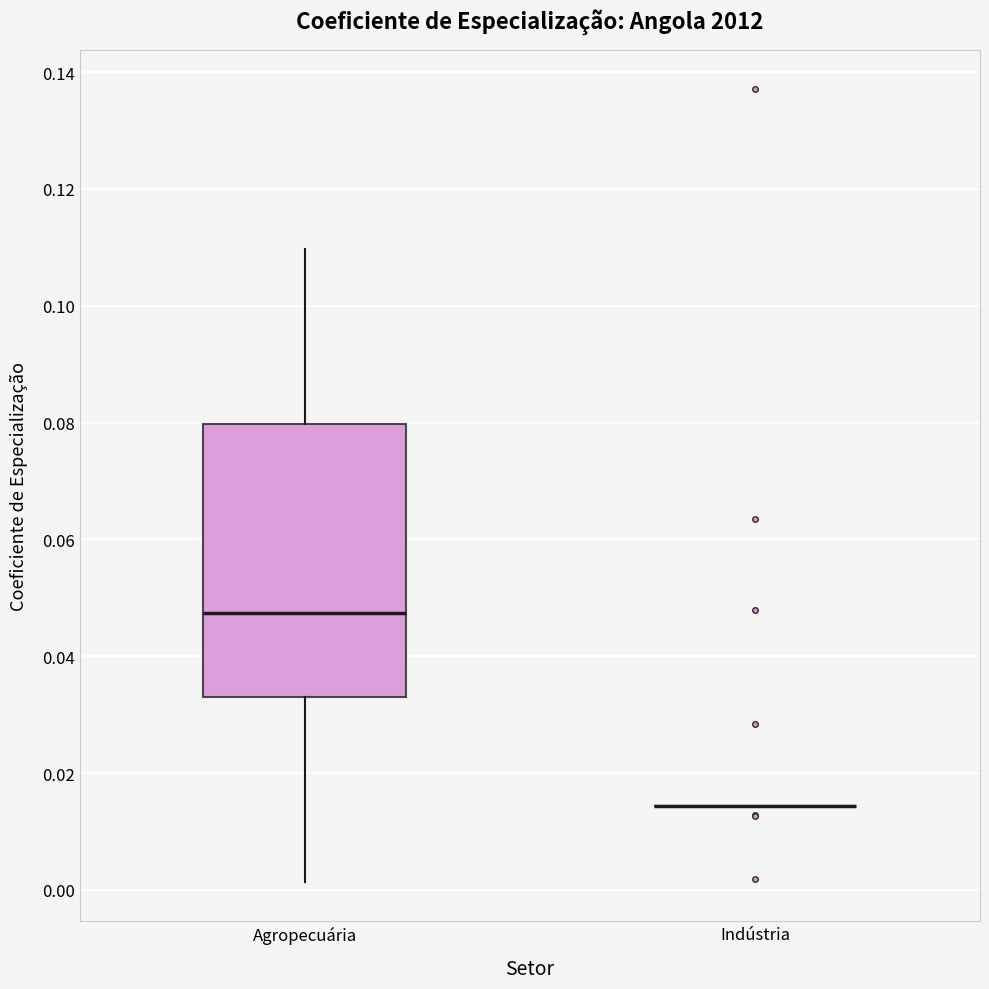

Reading left to right, read every box against the y-axis: the position of its median line, the range the box covers, and the ends of its whiskers. The values are not printed on the chart, so give them approximately, as read against the axis.

Agropecuária: median 0.048, box 0.032 to 0.080, whiskers 0.002 to 0.110
Indústria: box collapsed to a line at 0.014, whiskers 0.014 to 0.014